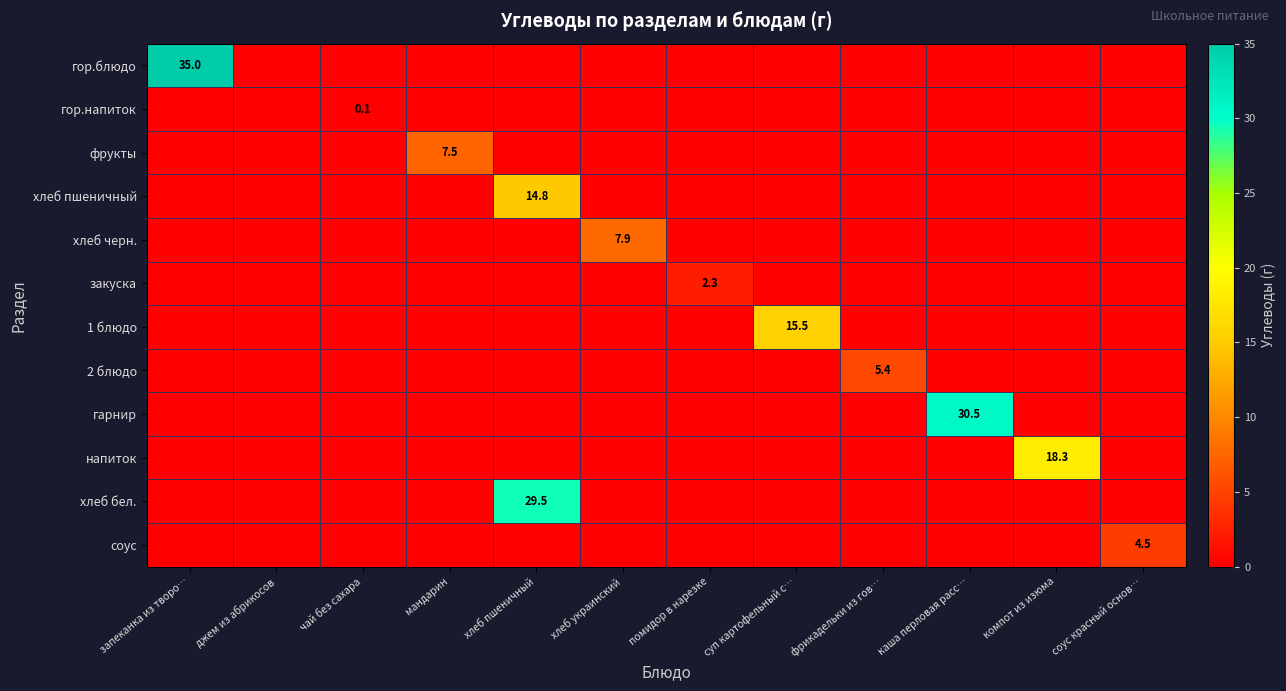

What is the greatest value displayed?

35.0